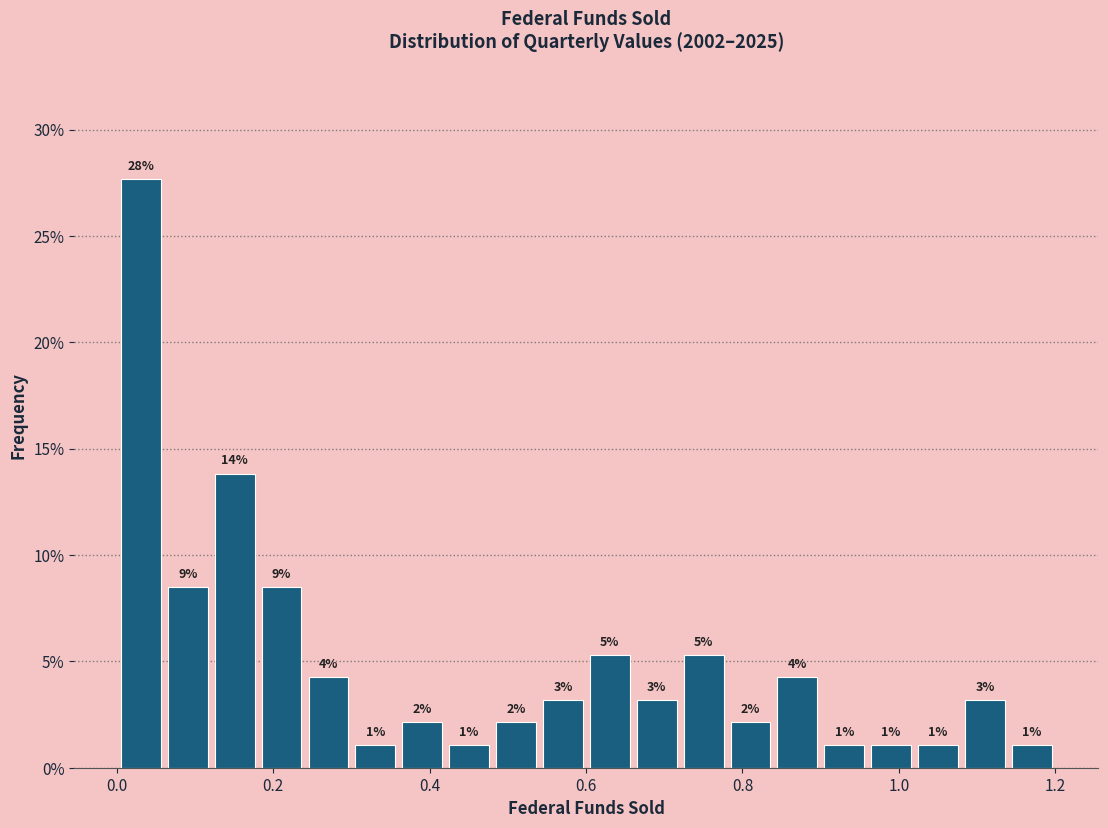

Read against the x-axis, roughly where is the centre of the tallest bar?

0.04